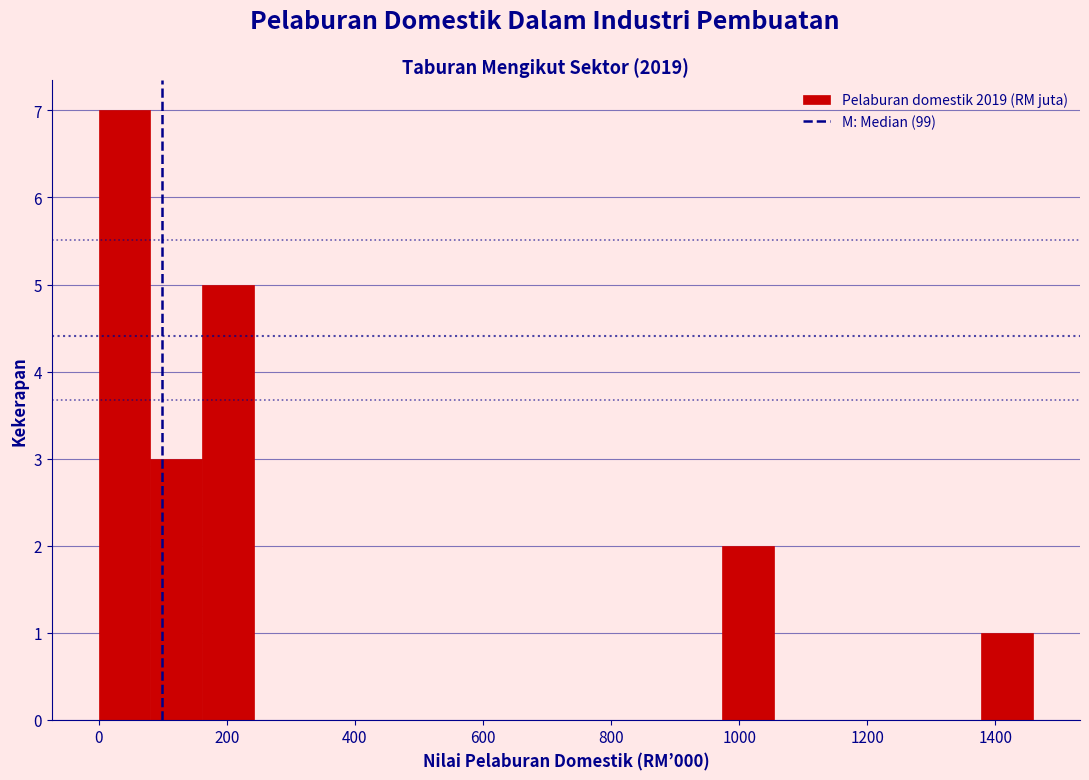

Reading left to right, transcribe this chart: for each bar, give the range it covers on the x-axis and its height. Neither the bar edges nor the heights are printed on the chart, so give them approximately, as read against the axes.

0 to 80: 7
80 to 160: 3
160 to 240: 5
240 to 320: 0
320 to 400: 0
400 to 480: 0
480 to 560: 0
560 to 640: 0
640 to 720: 0
720 to 820: 0
820 to 900: 0
900 to 980: 0
980 to 1060: 2
1060 to 1140: 0
1140 to 1220: 0
1220 to 1300: 0
1300 to 1380: 0
1380 to 1460: 1